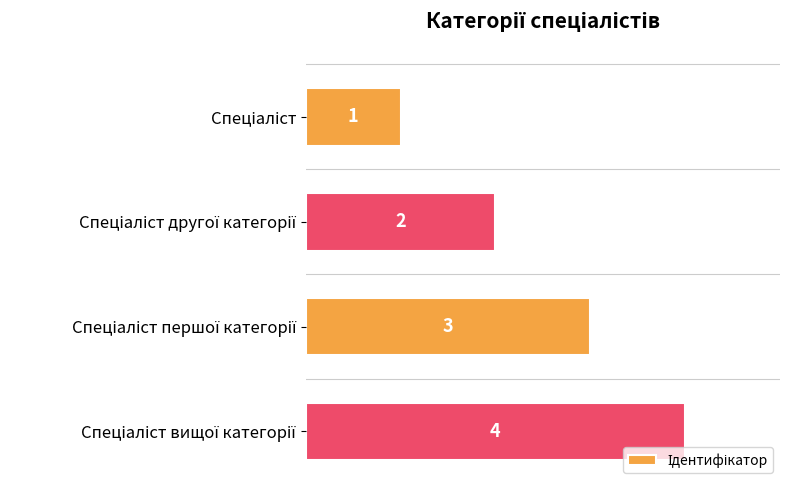

What is the value of the 3rd bar from the top?

3